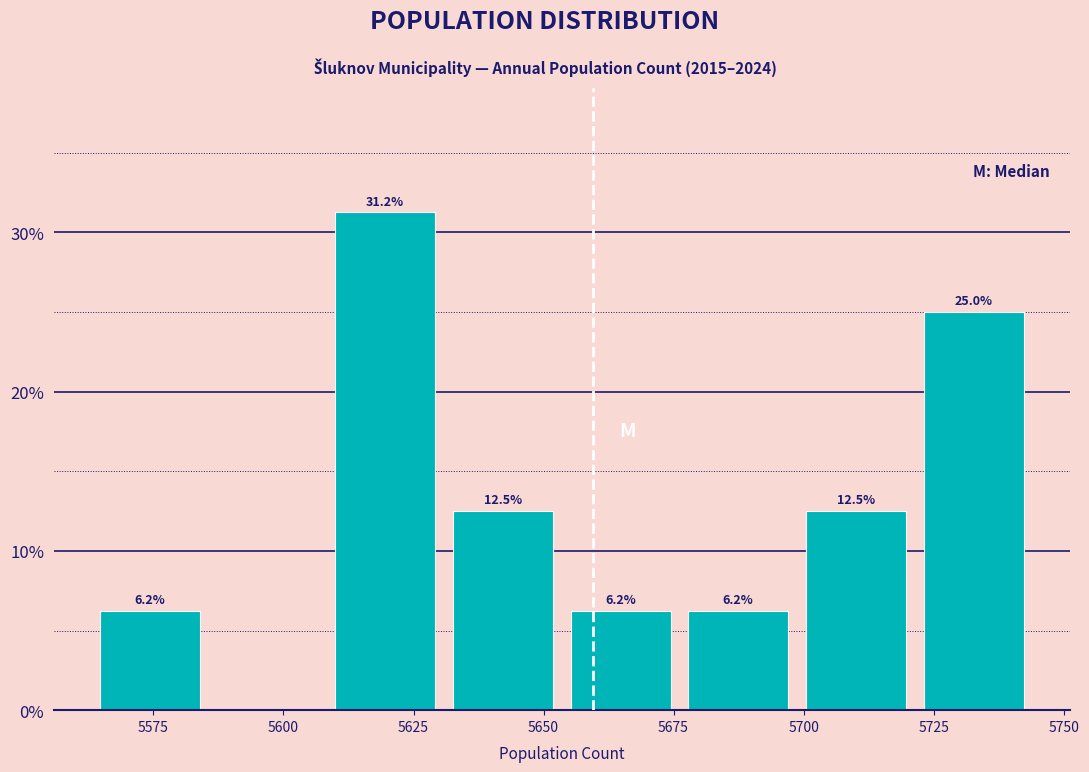

Over which range of the x-axis is the bar tallest?

5610 to 5630